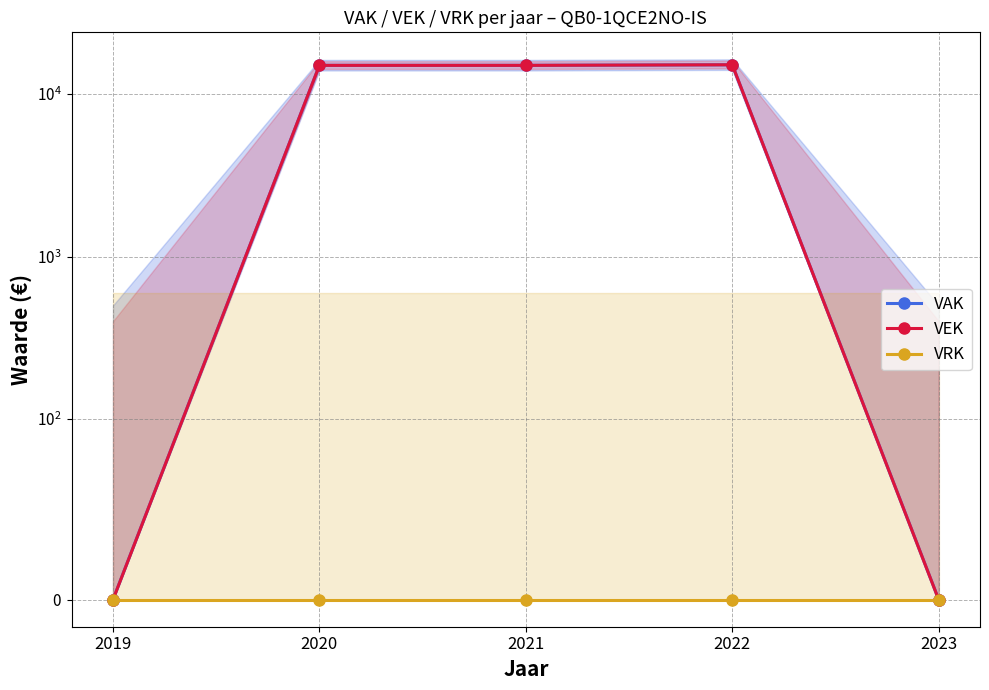

At which category does the chart reach its minimum across all series?

2019